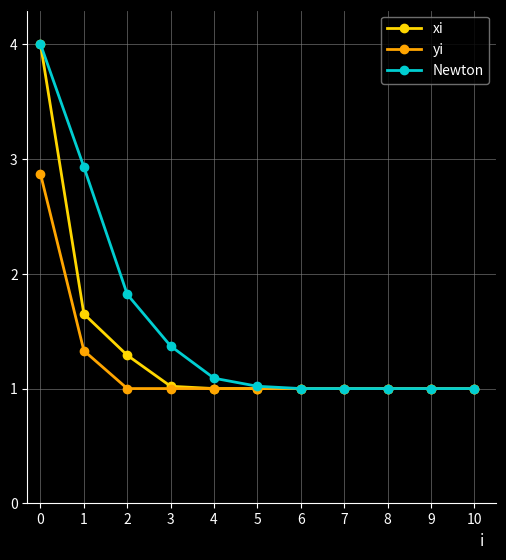

At which label is xi closest to 2?

1